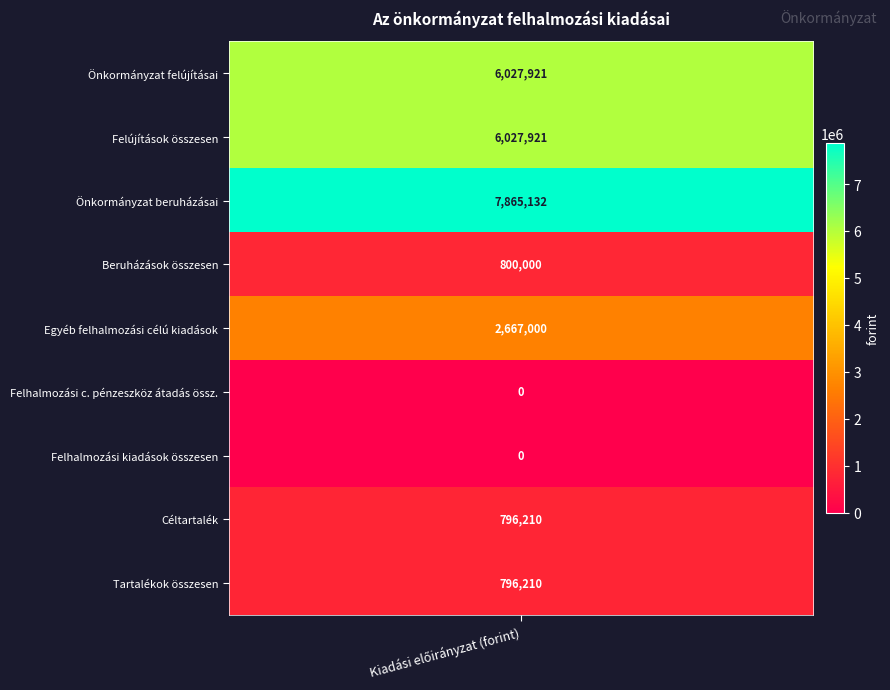

The value at 5 is -2638830. True or false?

False